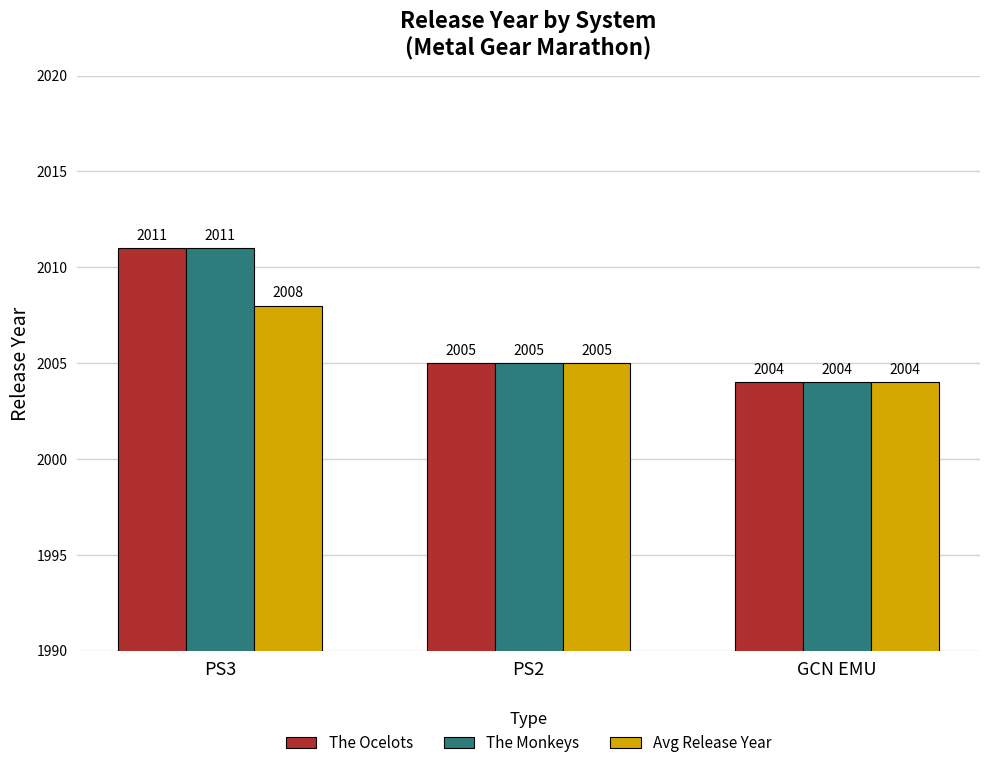

What is the average value of the The Monkeys series?

2007